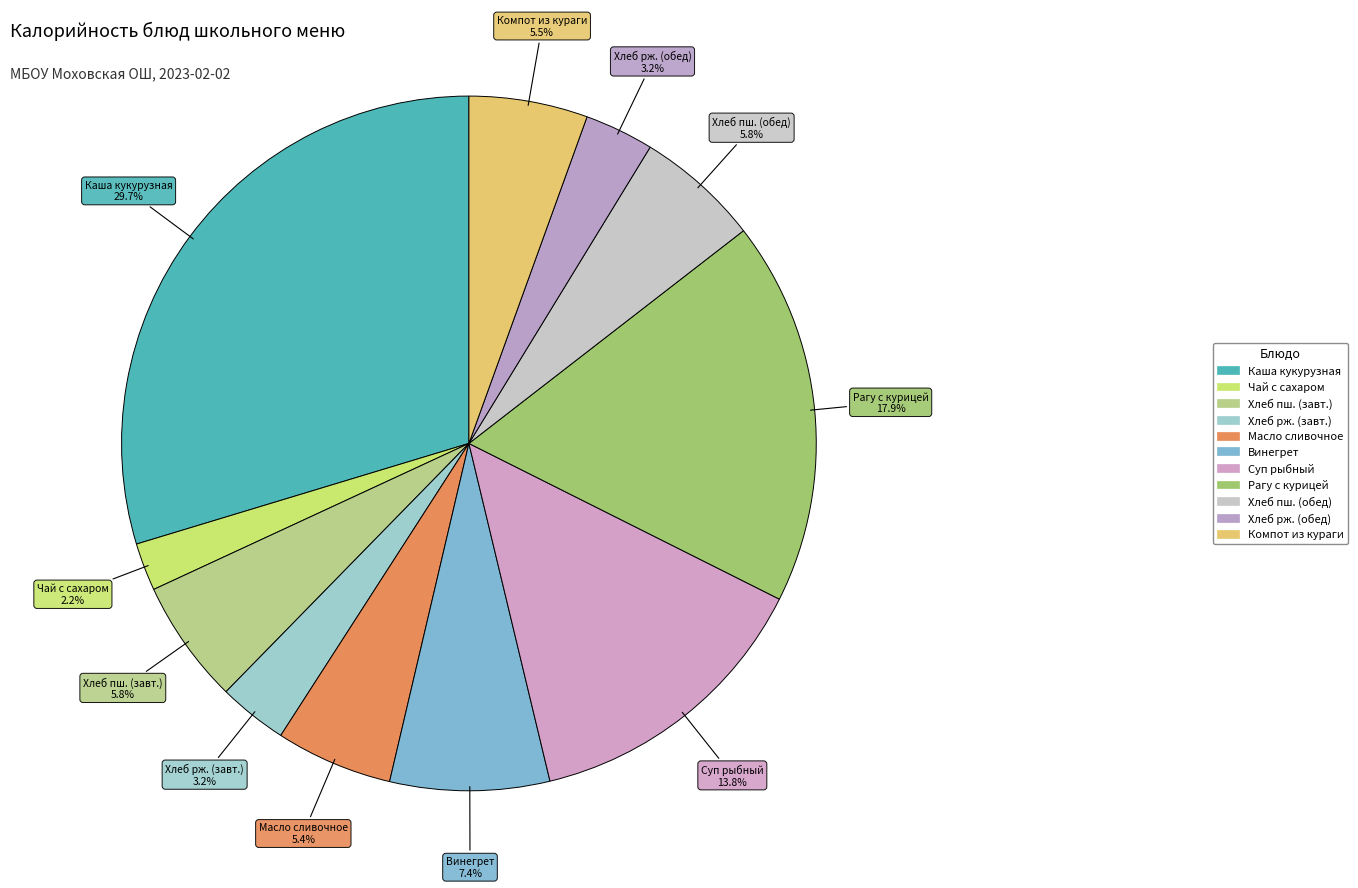

To the nearest percent, what is the difference between the largest and smallest slice percentages?

27%